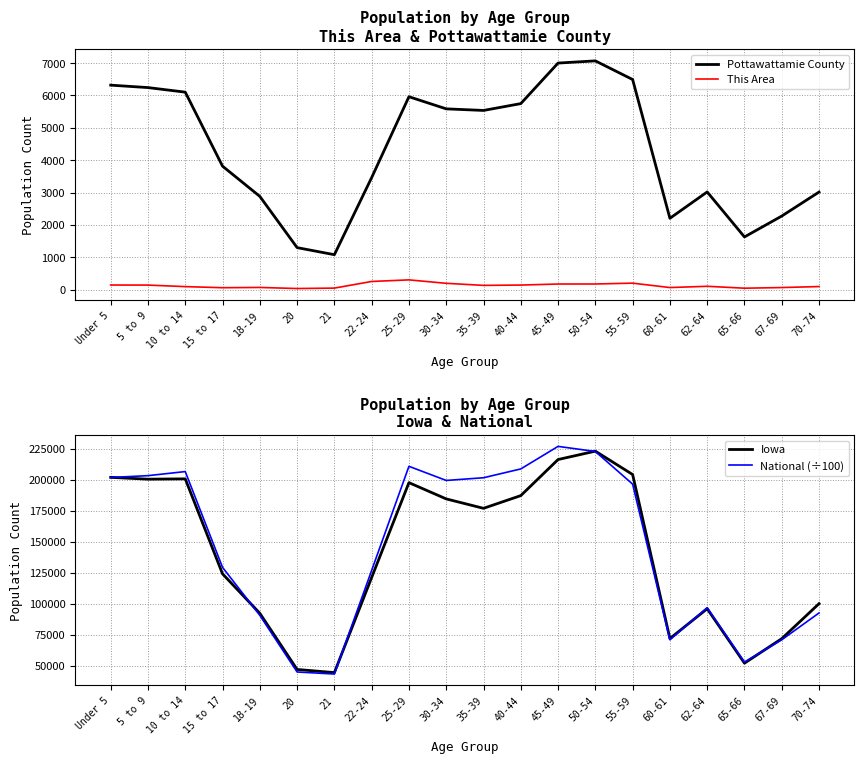

True or false: This Area has a value of 70.0 at 18-19.

True